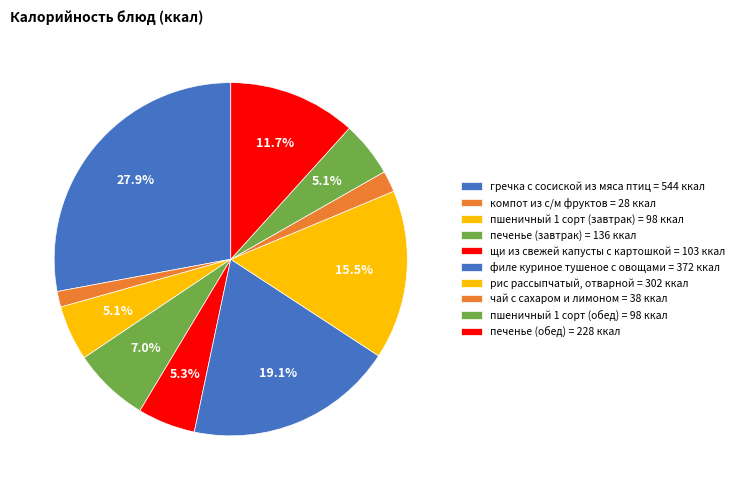

Is there any slice that represents more than half of the pie?

No